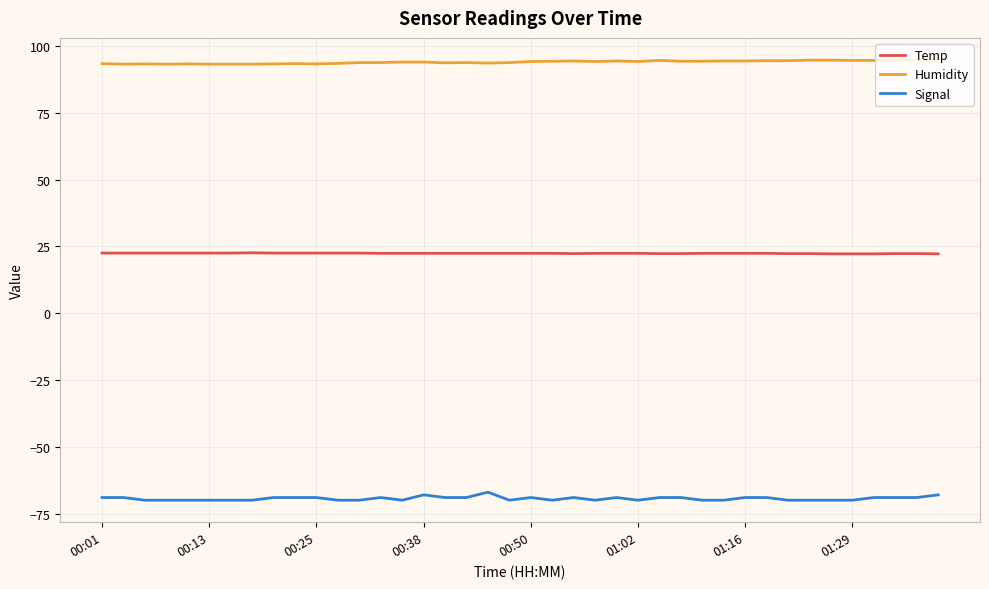

At how many categories does at least one series exceed 2?

40